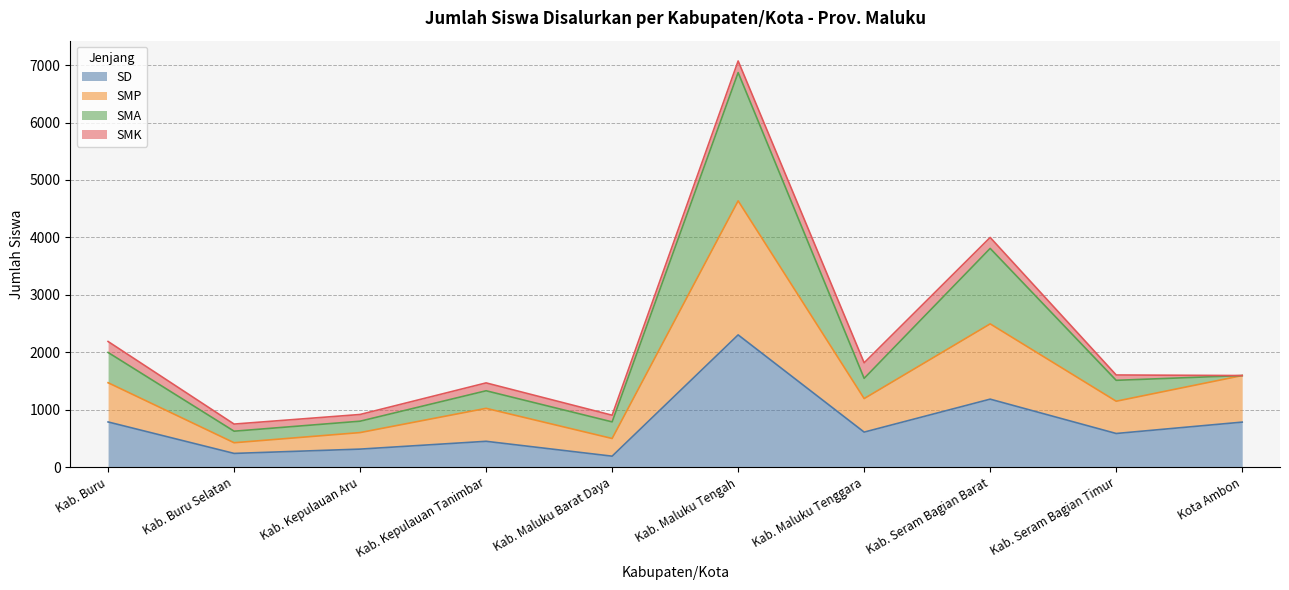

Which label corresponds to the largest value in the chart?

Kab. Maluku Tengah